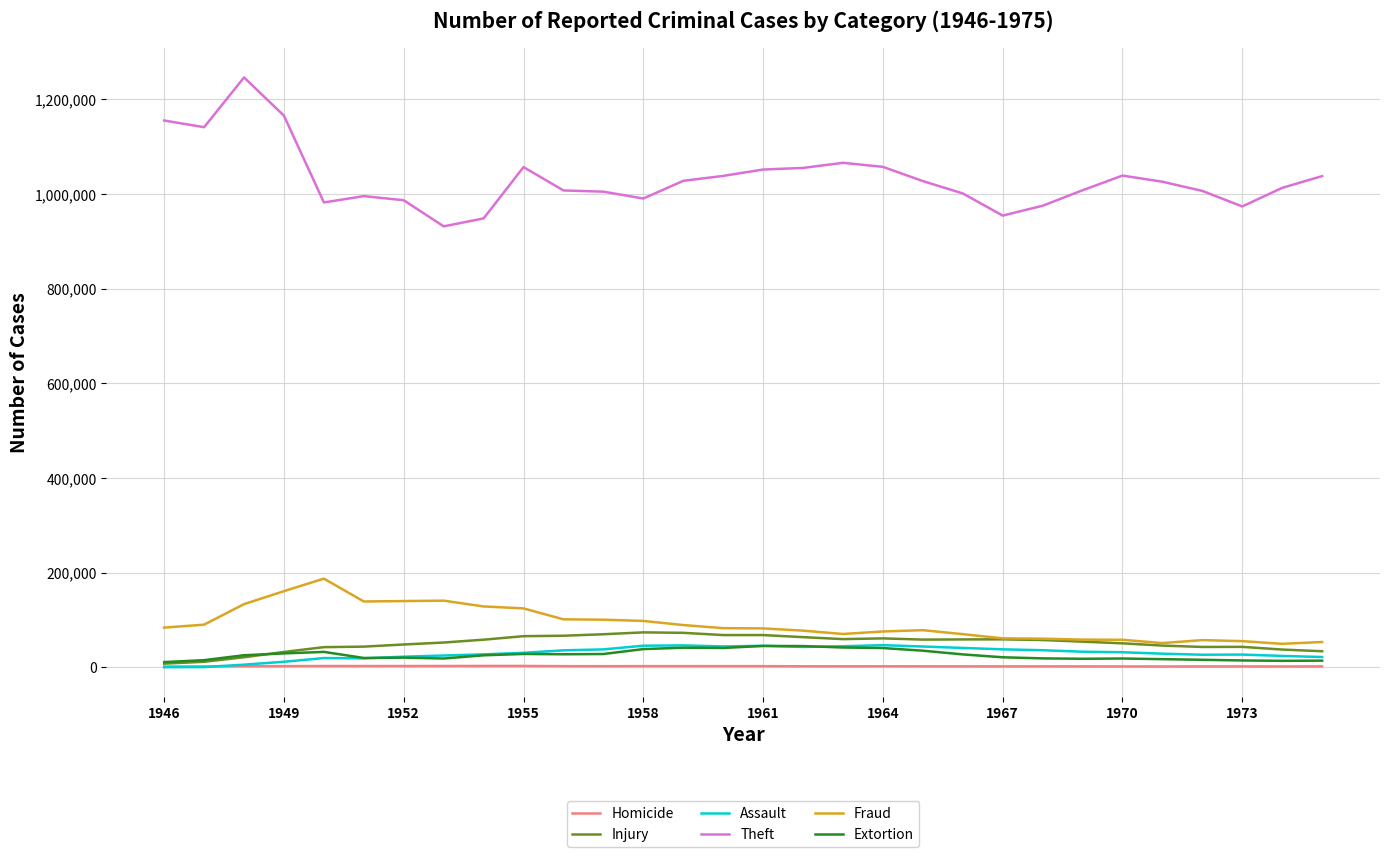

What is the average value of the Injury series?

51199